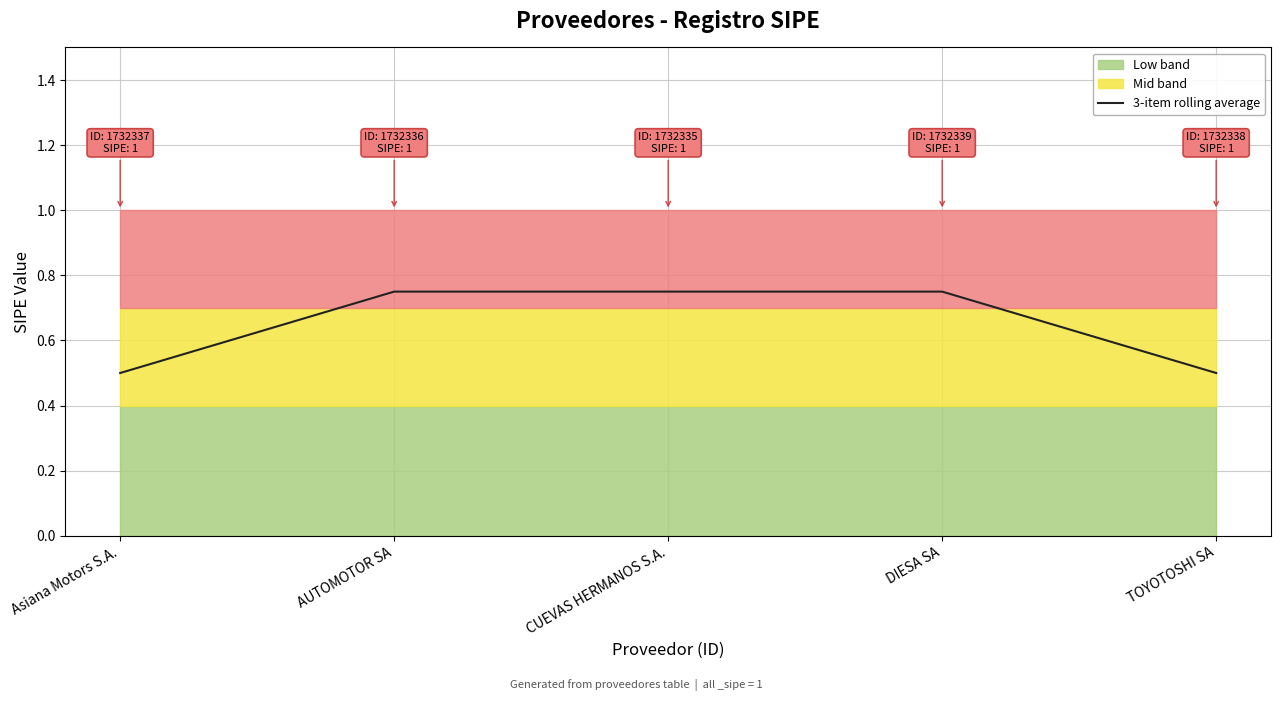

What is the minimum value shown in the chart?

0.5